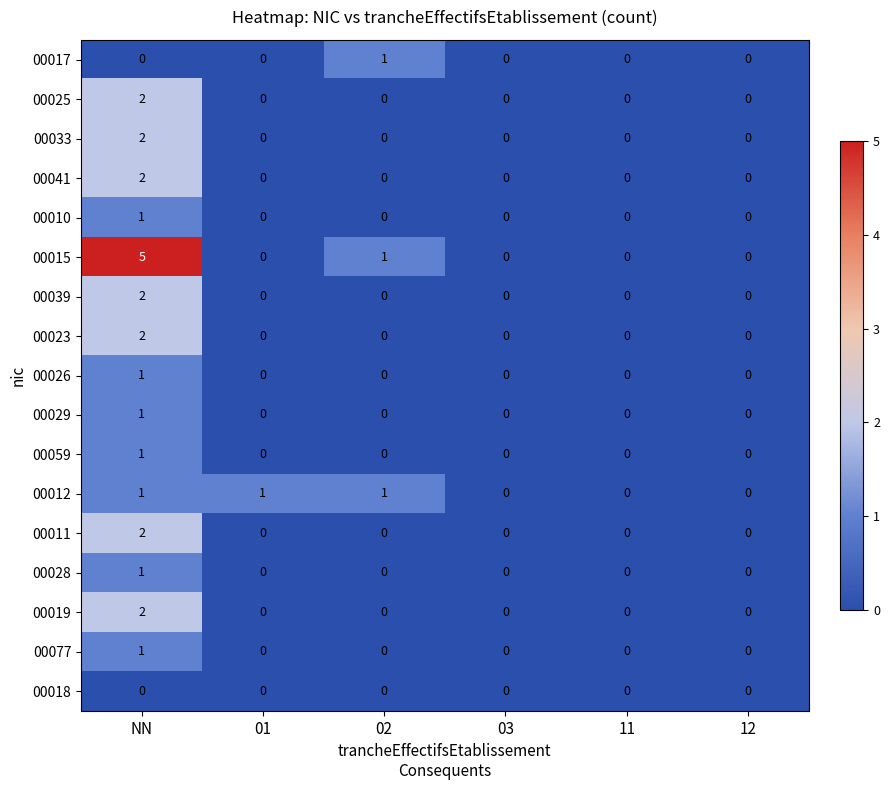

At which category does the chart reach its peak across all series?

NN